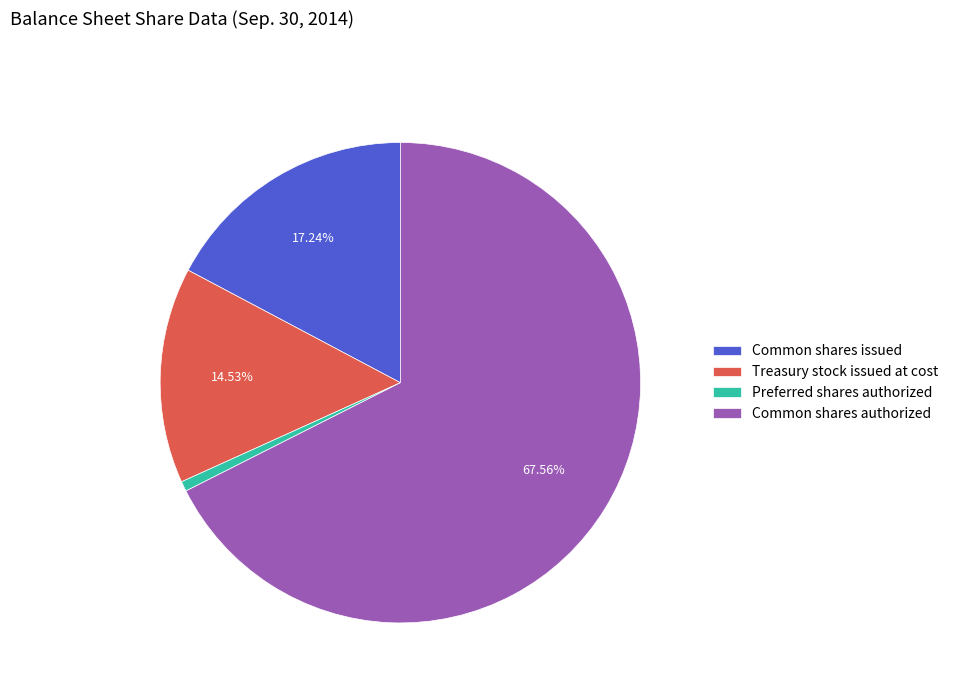

What is the largest slice in the pie chart?

Common shares authorized